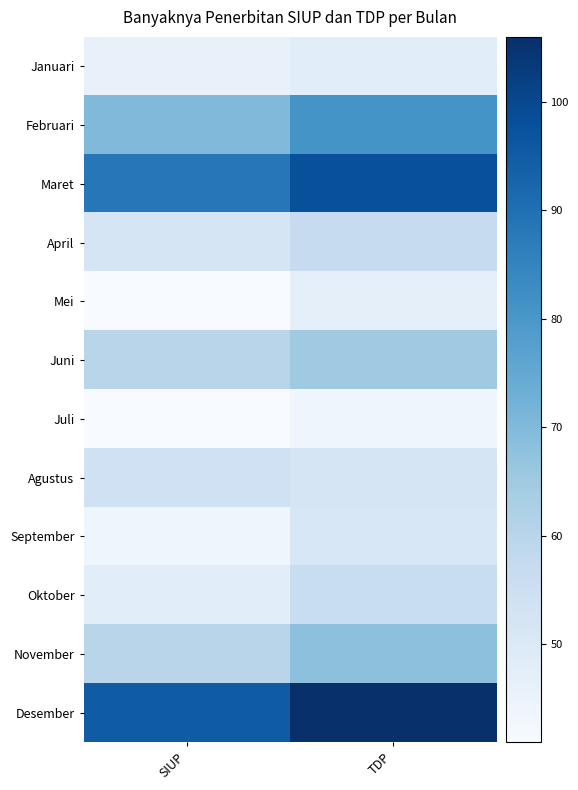

Reading right to left, list all the values displayed in this chart.

Januari: TDP=48	SIUP=46
Februari: TDP=81	SIUP=70
Maret: TDP=98	SIUP=88
April: TDP=57	SIUP=52
Mei: TDP=47	SIUP=41
Juni: TDP=65	SIUP=60
Juli: TDP=44	SIUP=41
Agustus: TDP=52	SIUP=54
September: TDP=51	SIUP=44
Oktober: TDP=56	SIUP=48
November: TDP=68	SIUP=60
Desember: TDP=106	SIUP=95